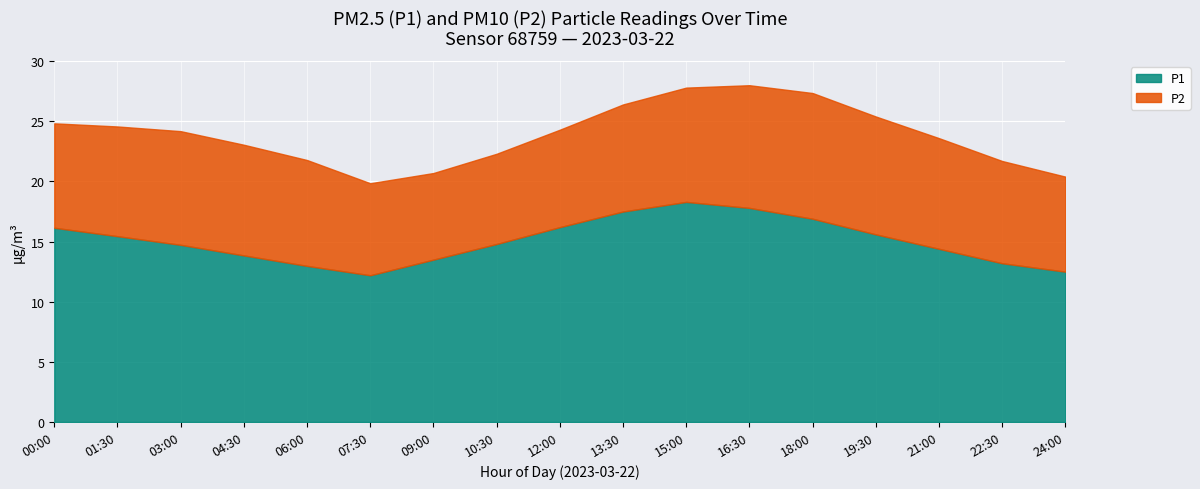

Count the number of data series in this chart.

2